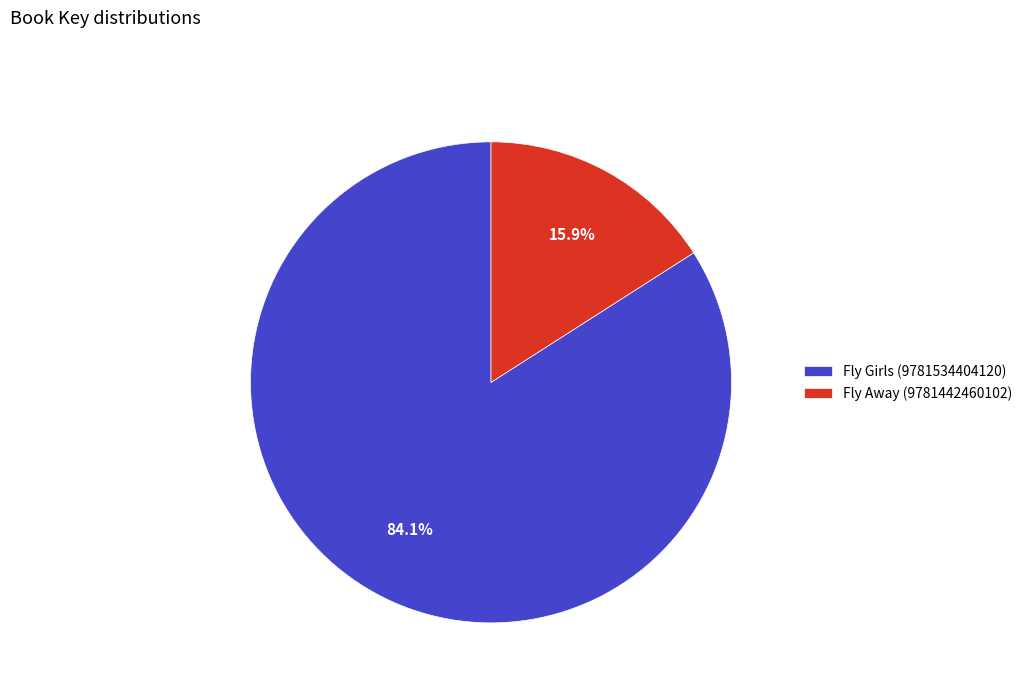

How many slices are in this pie chart?

2